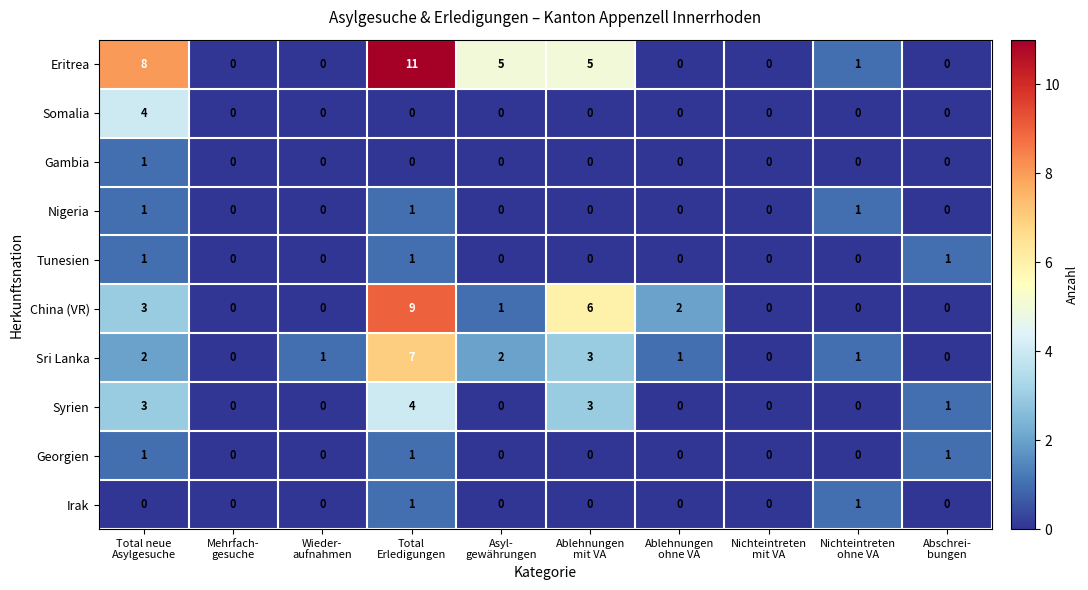

What is the greatest value displayed?

11